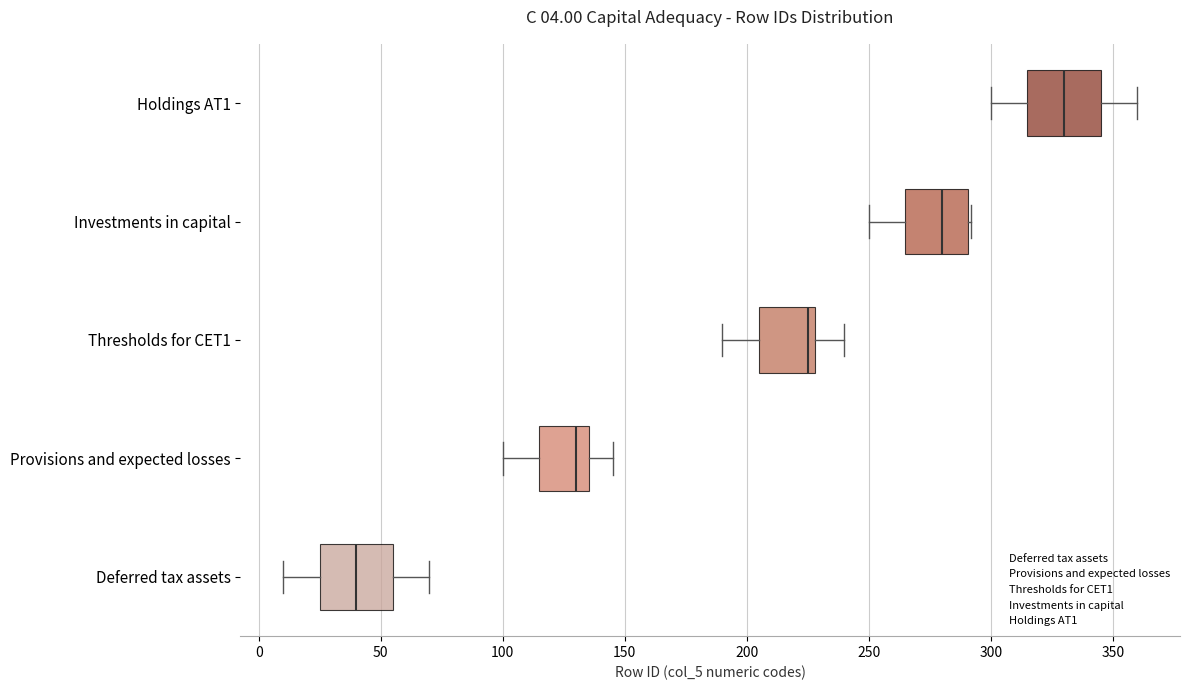

Which box's median line is the furthest to the left?

Deferred tax assets